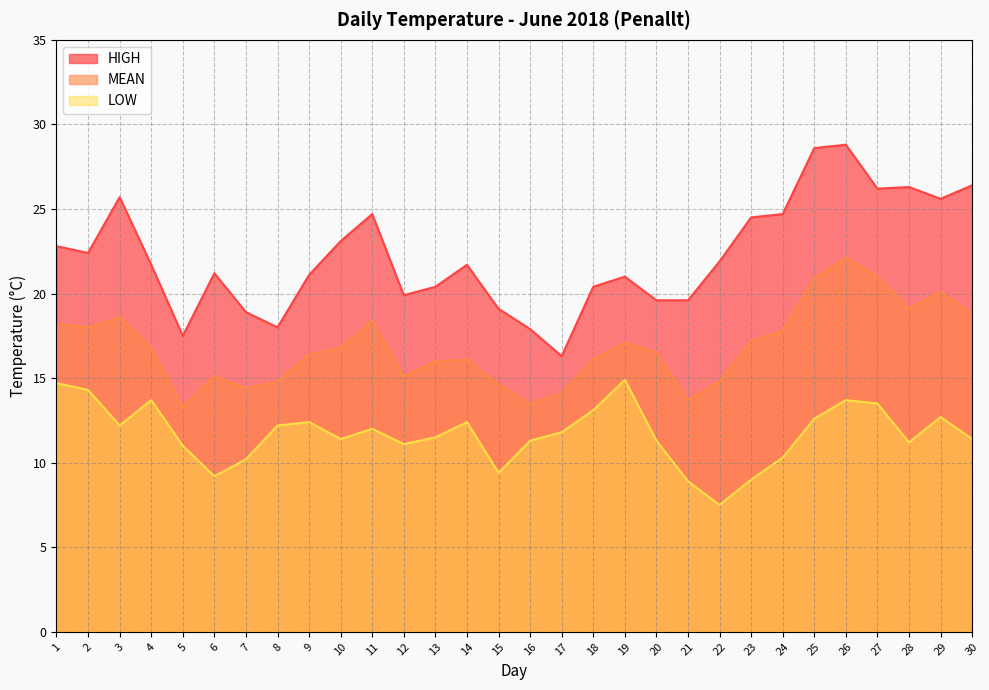

What is the sum of all MEAN values?

505.4